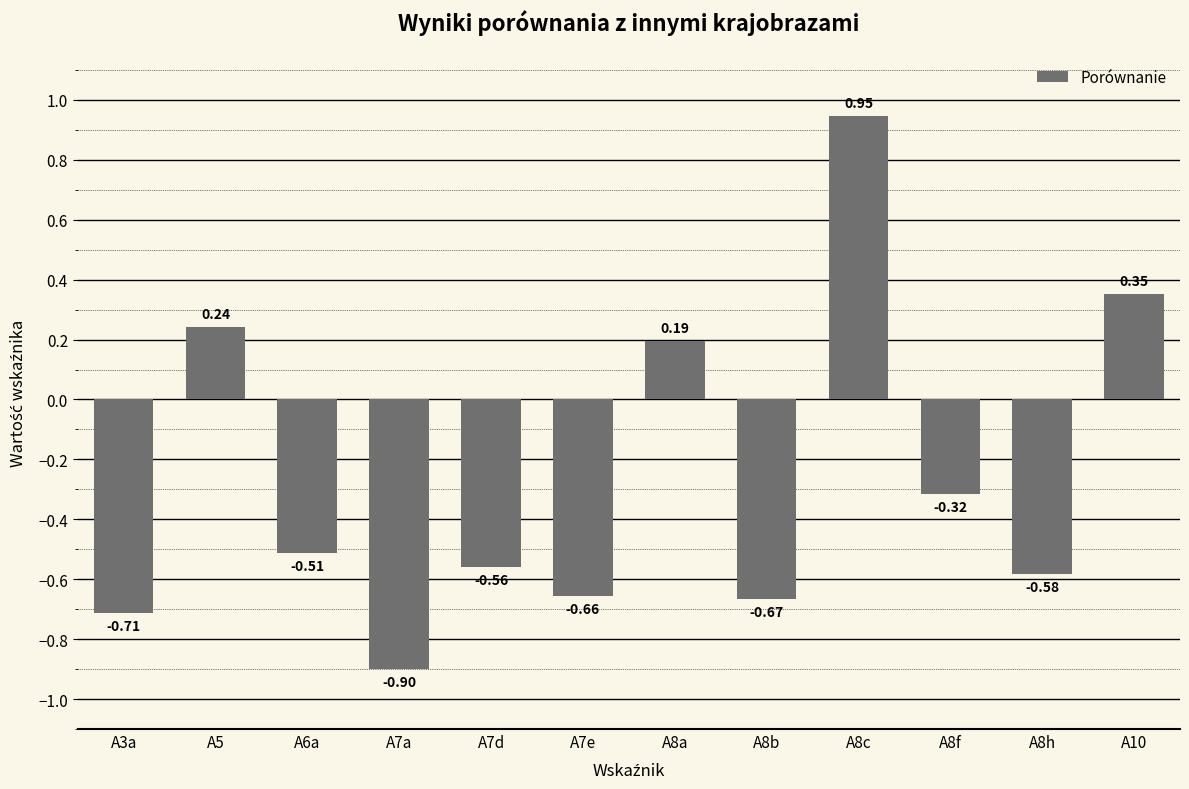

List the labels in order of value, smallest first.

A7a, A3a, A8b, A7e, A8h, A7d, A6a, A8f, A8a, A5, A10, A8c